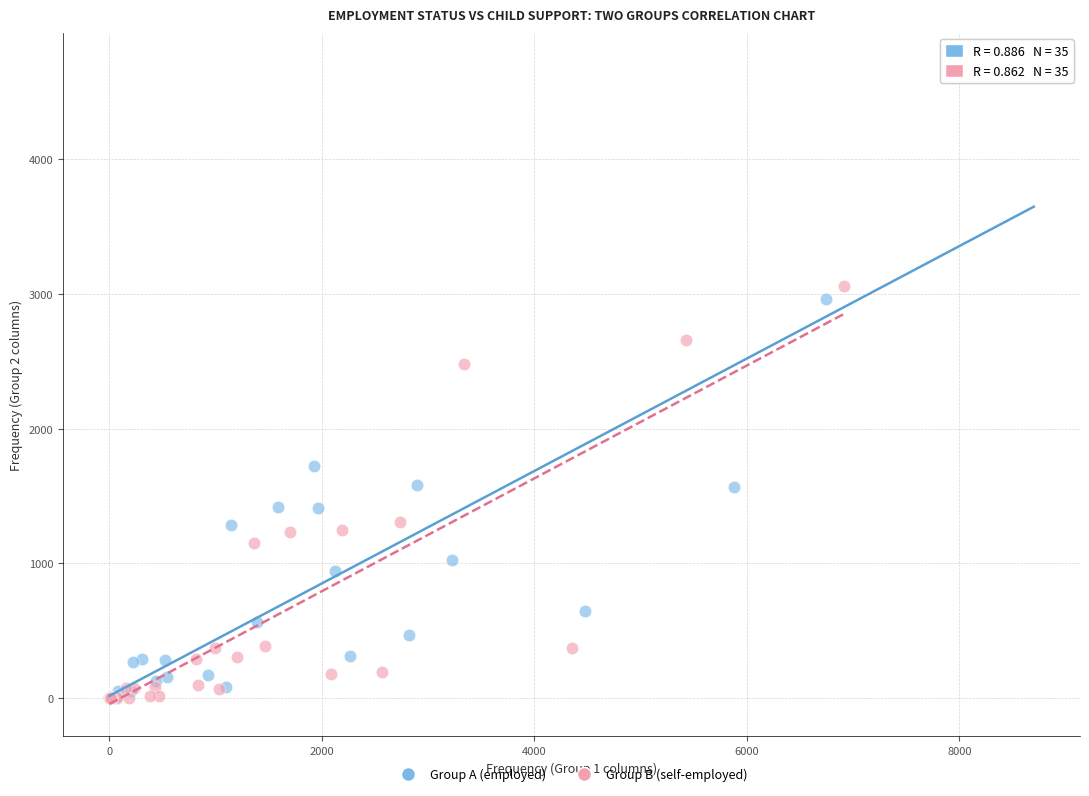

Which series contains the highest Y value?

Group A (employed)